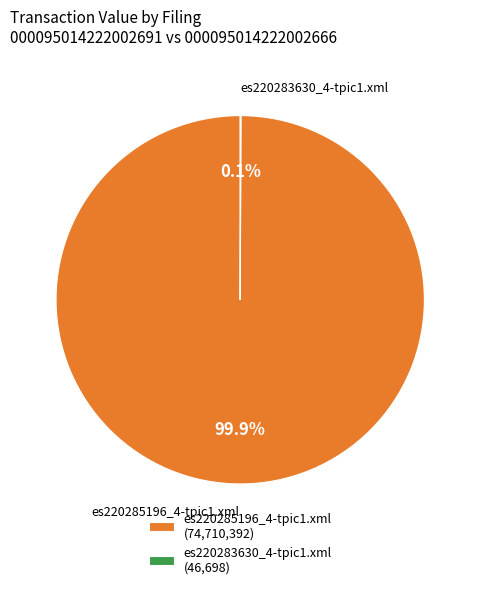

Does any single category account for the majority?

Yes